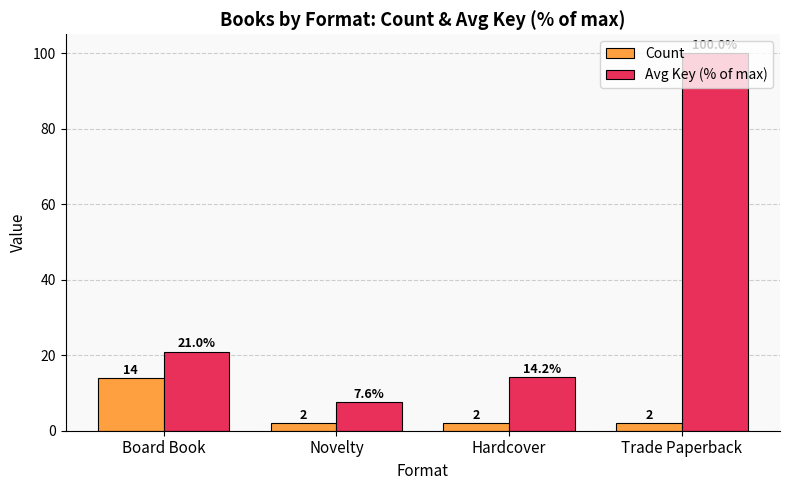

Reading left to right, what are all the values shown in this chart?

Count: Board Book=14.0	Novelty=2.0	Hardcover=2.0	Trade Paperback=2.0
Avg Key (% of max): Board Book=21.0	Novelty=7.6	Hardcover=14.2	Trade Paperback=100.0